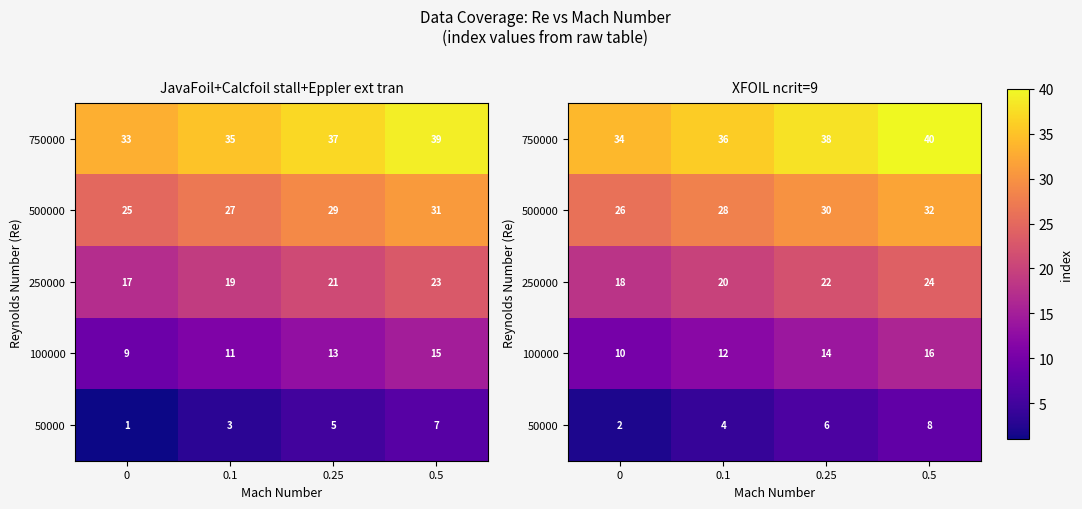

At 0, list the series in order from largest to smallest.

750000, 500000, 250000, 100000, 50000